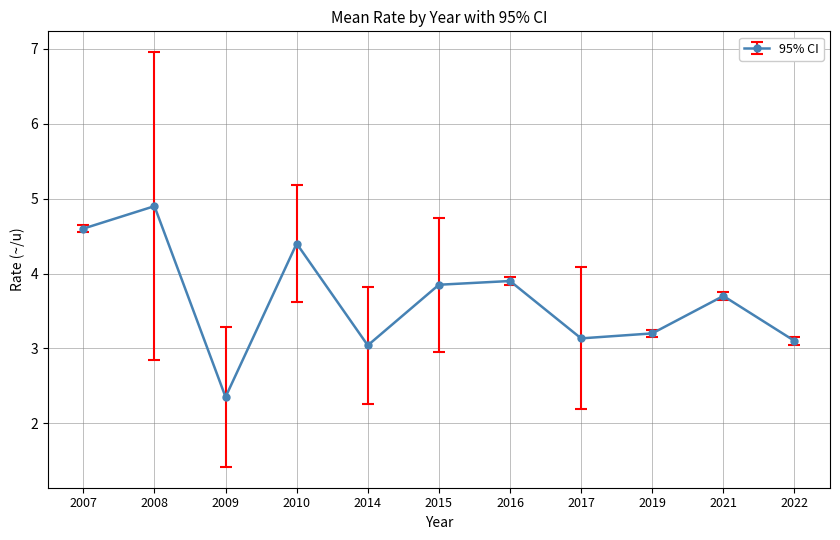

The chart shows a value of 3.9 at 2016. True or false?

True